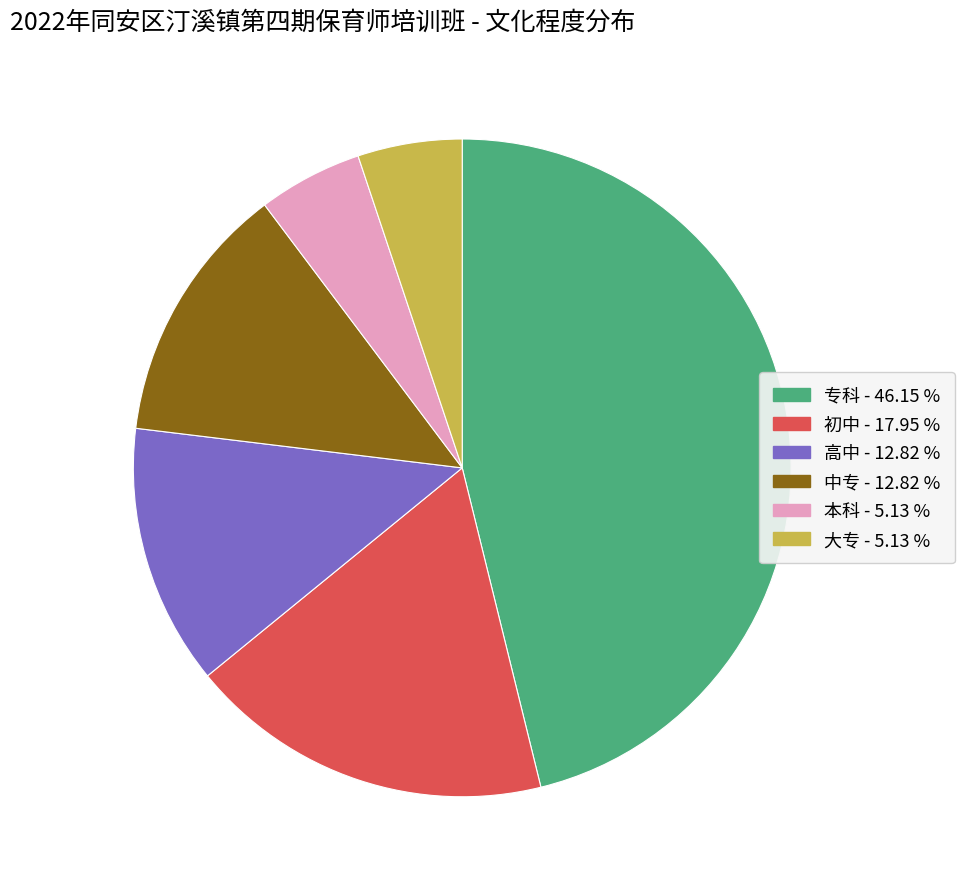

Is there any slice that represents more than half of the pie?

No